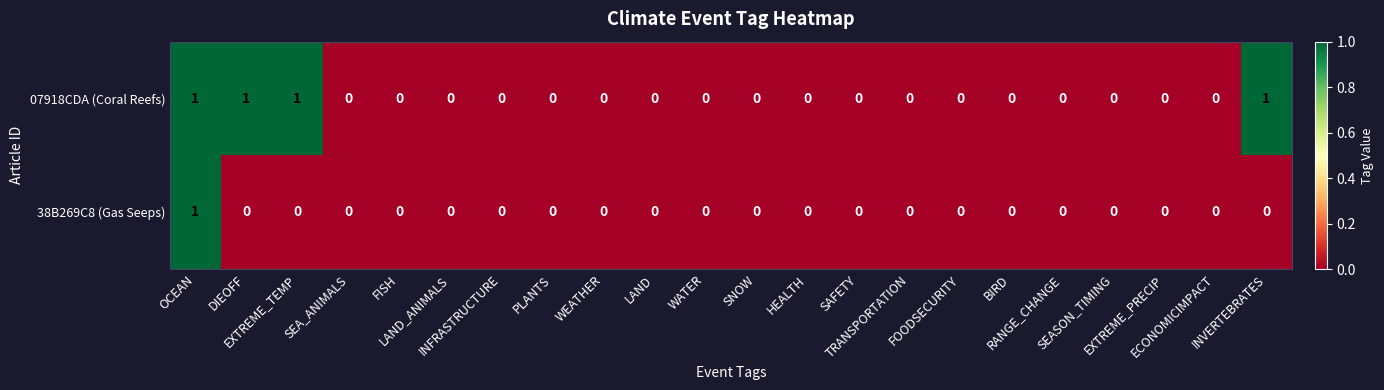

Rank the series by their average value, from highest to lowest.

07918CDA (Coral Reefs), 38B269C8 (Gas Seeps)